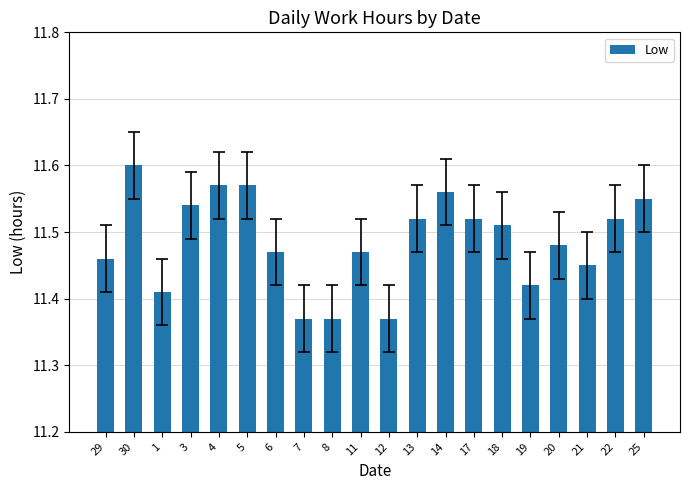

Count the values in the range 11 to 12.

20